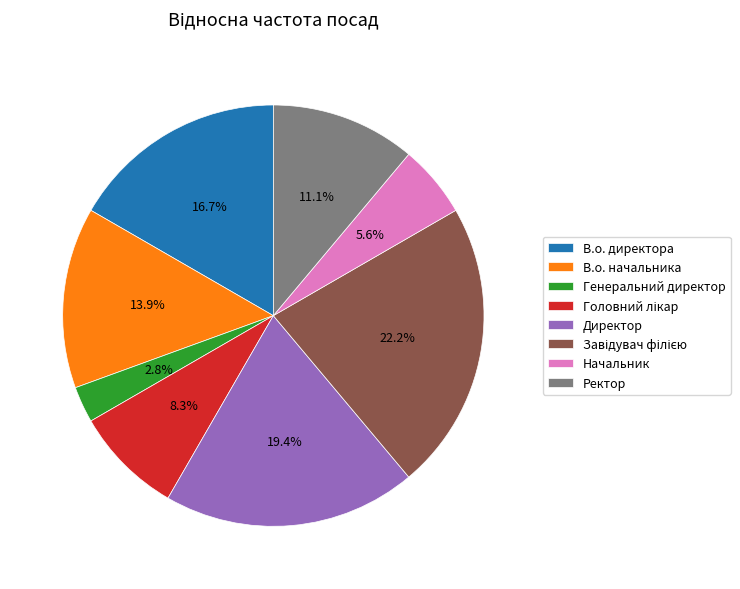

What is the total percentage of В.о. директора and Директор?

36.1%